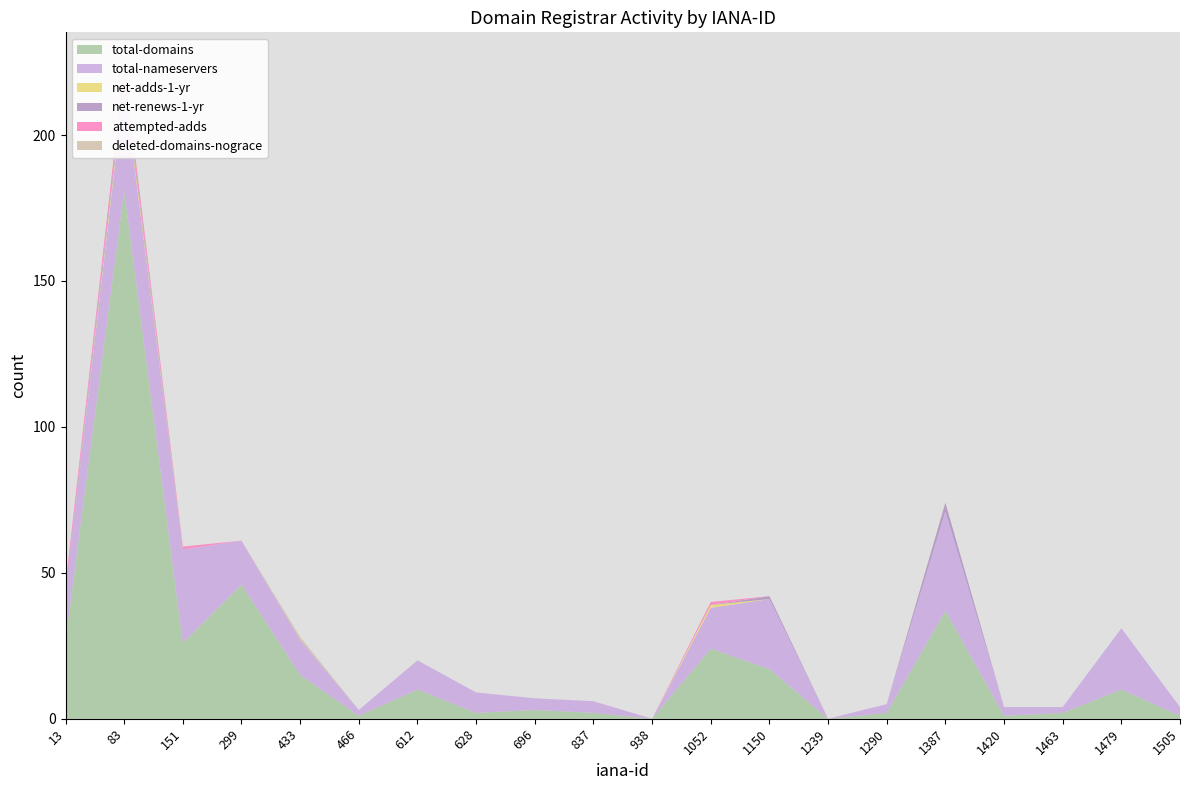

Reading left to right, what are all the values shown in this chart?

total-domains: 27	181	26	46	15	1	10	2	3	2	0	24	17	0	2	37	1	2	10	1
total-nameservers: 16	36	32	15	12	2	10	7	4	4	0	14	24	0	3	34	3	2	21	3
net-adds-1-yr: 0	2	0	0	0	0	0	0	0	0	0	1	0	0	0	0	0	0	0	0
net-renews-1-yr: 1	2	0	0	0	0	0	0	0	0	0	0	1	0	0	3	0	0	0	0
attempted-adds: 2	3	1	0	0	0	0	0	0	0	0	1	0	0	0	0	0	0	0	0
deleted-domains-nograce: 0	0	0	0	1	0	0	0	0	0	0	0	0	0	0	0	0	0	0	0